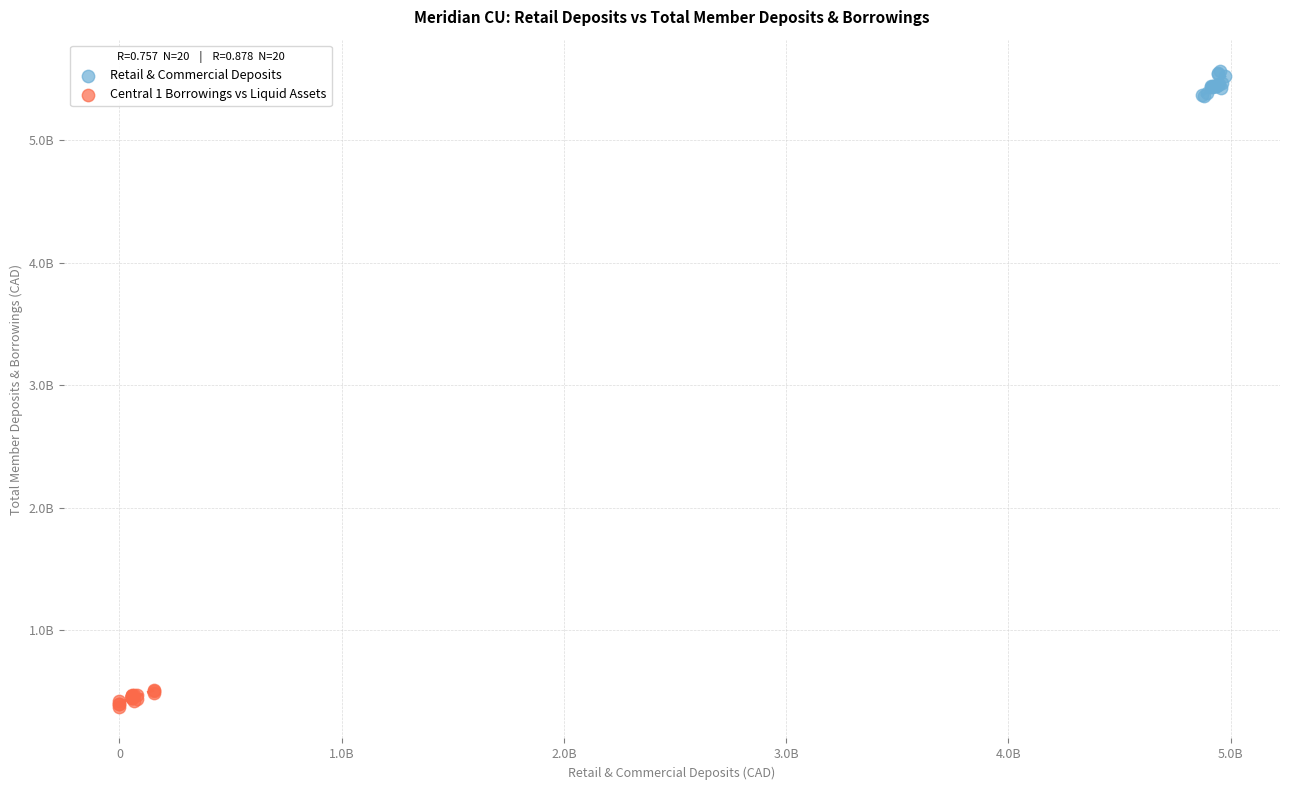

Which series contains the highest Y value?

Retail & Commercial Deposits